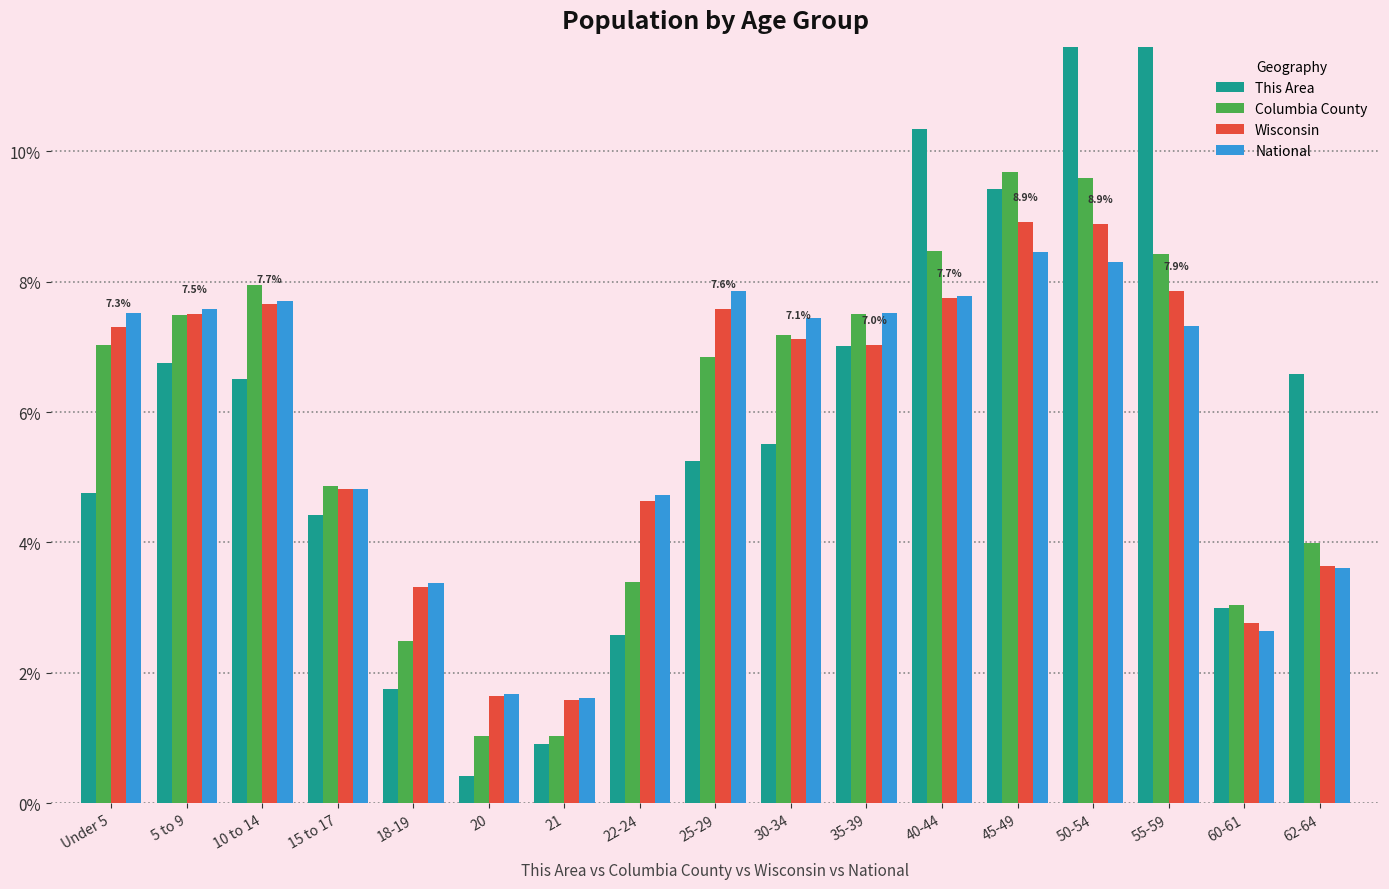

Reading left to right, extract all data points from this chart.

This Area: Under 5=4.8	5 to 9=6.8	10 to 14=6.5	15 to 17=4.4	18-19=1.8	20=0.4	21=0.9	22-24=2.6	25-29=5.3	30-34=5.5	35-39=7.0	40-44=10.3	45-49=9.4	50-54=13.0	55-59=11.8	60-61=3.0	62-64=6.6
Columbia County: Under 5=7.0	5 to 9=7.5	10 to 14=7.9	15 to 17=4.9	18-19=2.5	20=1.0	21=1.0	22-24=3.4	25-29=6.8	30-34=7.2	35-39=7.5	40-44=8.5	45-49=9.7	50-54=9.6	55-59=8.4	60-61=3.0	62-64=4.0
Wisconsin: Under 5=7.3	5 to 9=7.5	10 to 14=7.7	15 to 17=4.8	18-19=3.3	20=1.6	21=1.6	22-24=4.6	25-29=7.6	30-34=7.1	35-39=7.0	40-44=7.7	45-49=8.9	50-54=8.9	55-59=7.9	60-61=2.8	62-64=3.6
National: Under 5=7.5	5 to 9=7.6	10 to 14=7.7	15 to 17=4.8	18-19=3.4	20=1.7	21=1.6	22-24=4.7	25-29=7.9	30-34=7.4	35-39=7.5	40-44=7.8	45-49=8.5	50-54=8.3	55-59=7.3	60-61=2.6	62-64=3.6